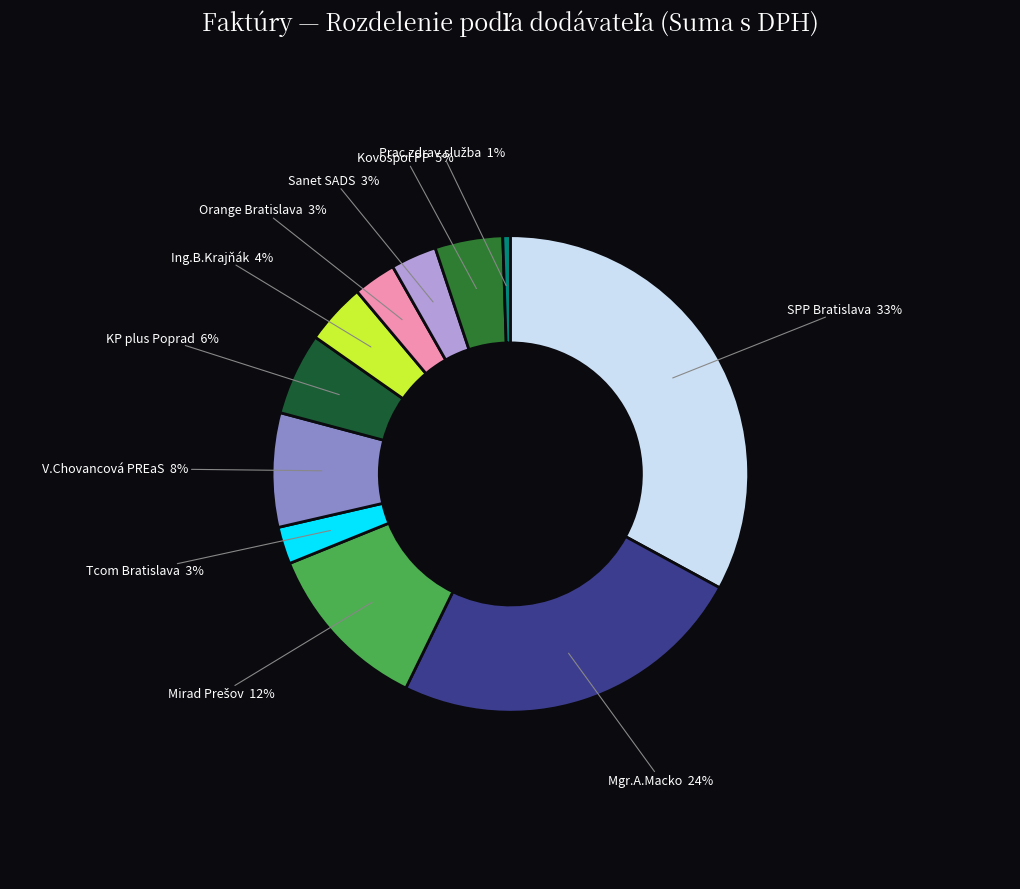

What percentage is the Orange Bratislava slice, to the nearest percent?

3%